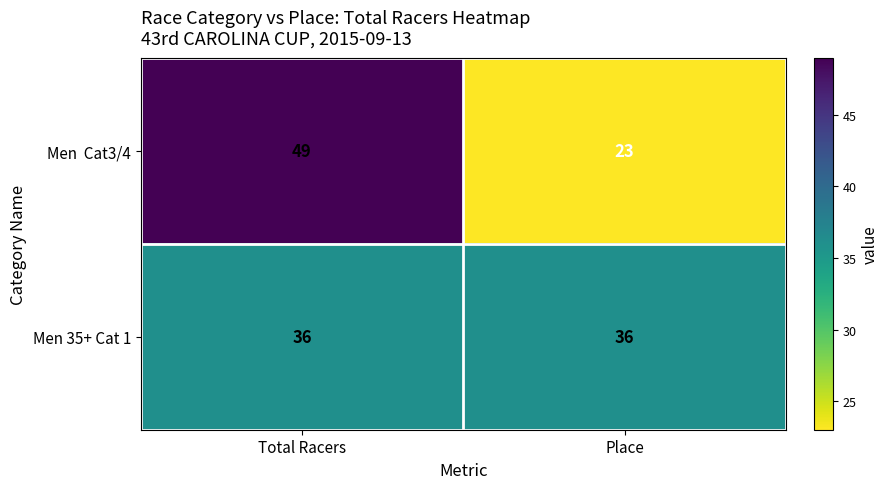

At which category is the sum across all series the highest?

Total Racers